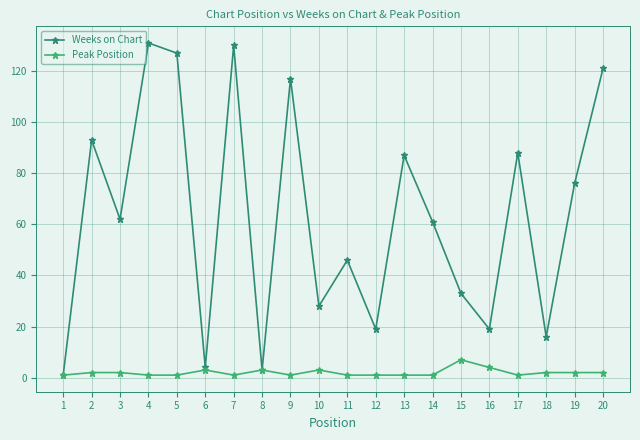

The value of Weeks on Chart at 11 is 46. True or false?

True